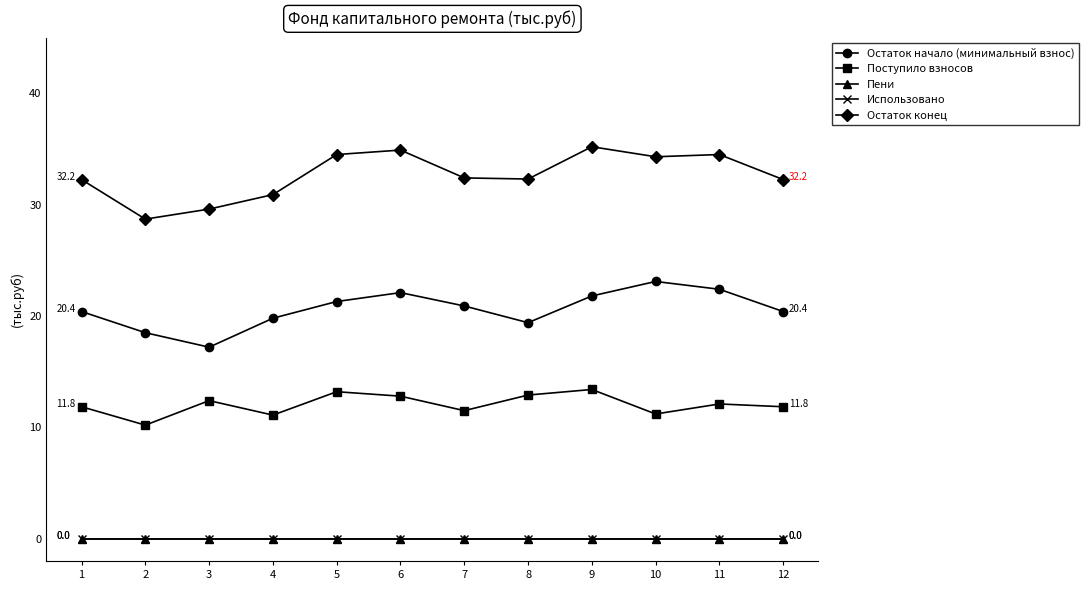

At which label is Пени closest to 0?

1